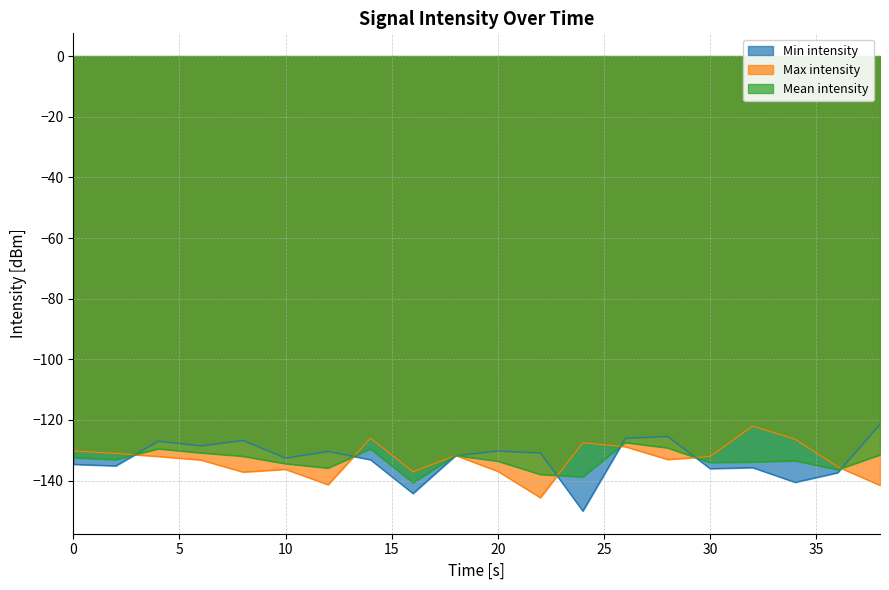

The Min intensity series shows -53.7 at 26. True or false?

False